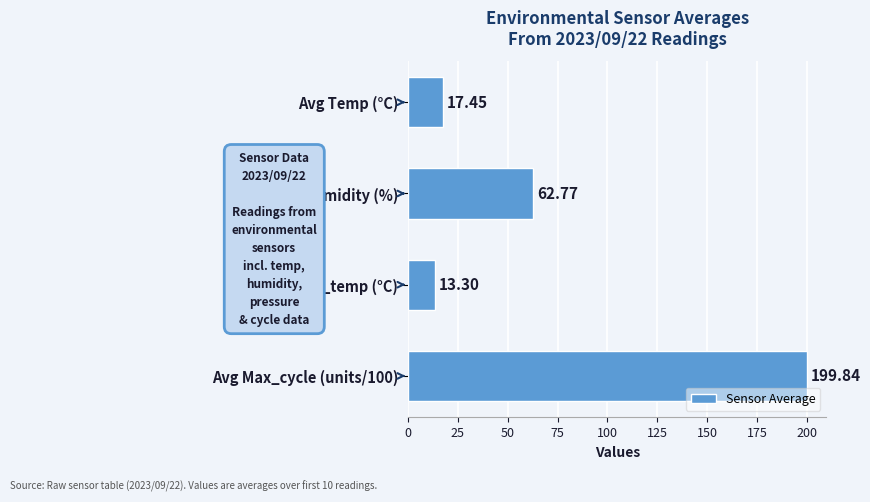

Where is the data nearest to the value 106?

Avg Humidity (%)